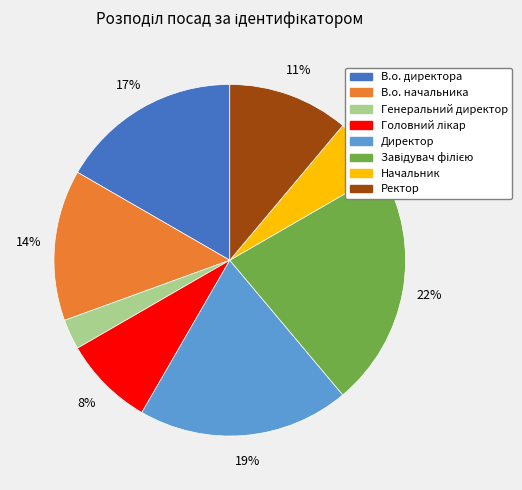

Is there any slice that represents more than half of the pie?

No